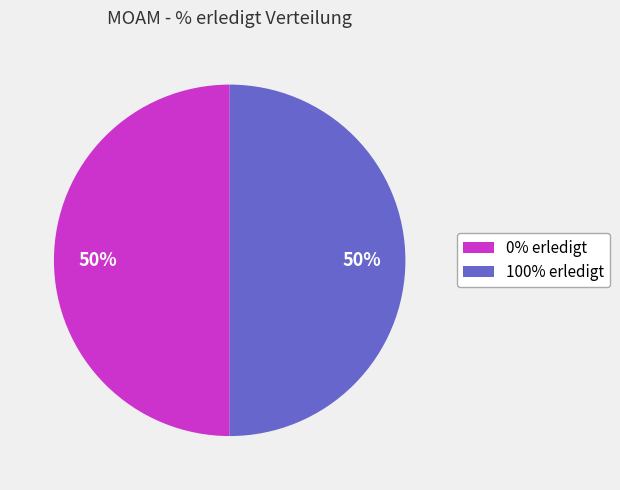

To the nearest percent, what is the average slice percentage?

50%